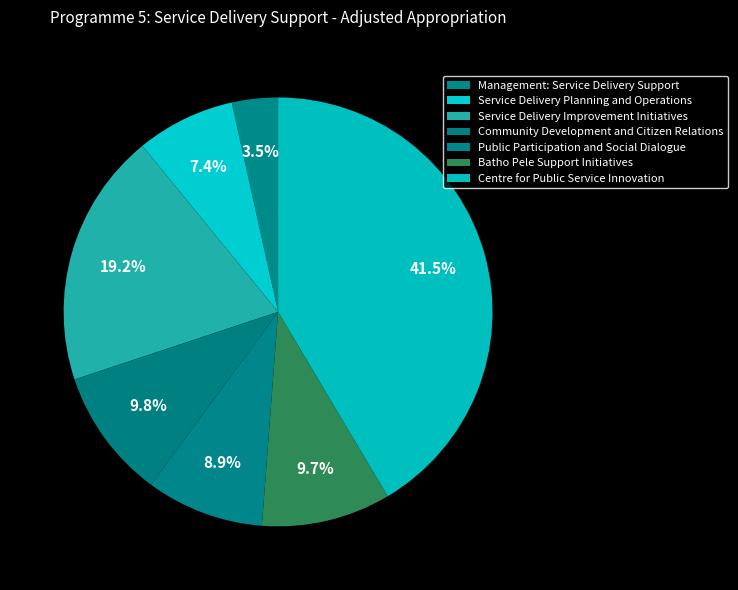

How many slices are in this pie chart?

7